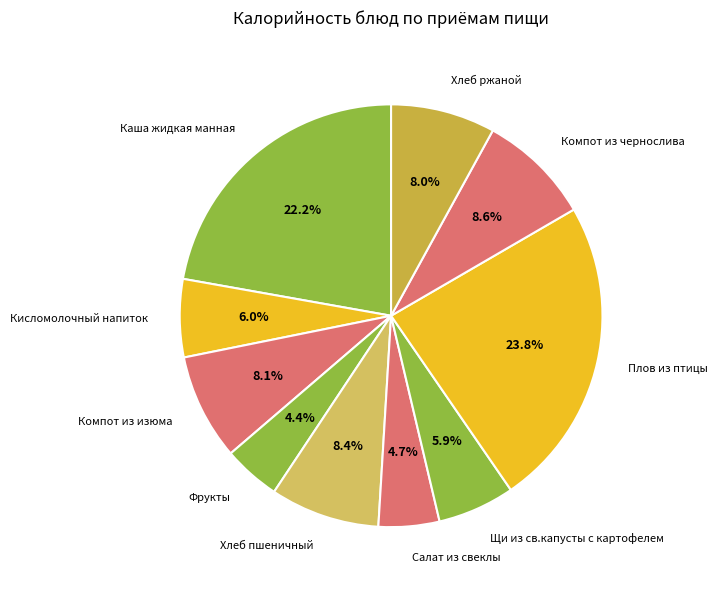

What is the ratio of the value at Каша жидкая манная to the value at Хлеб ржаной?

2.8